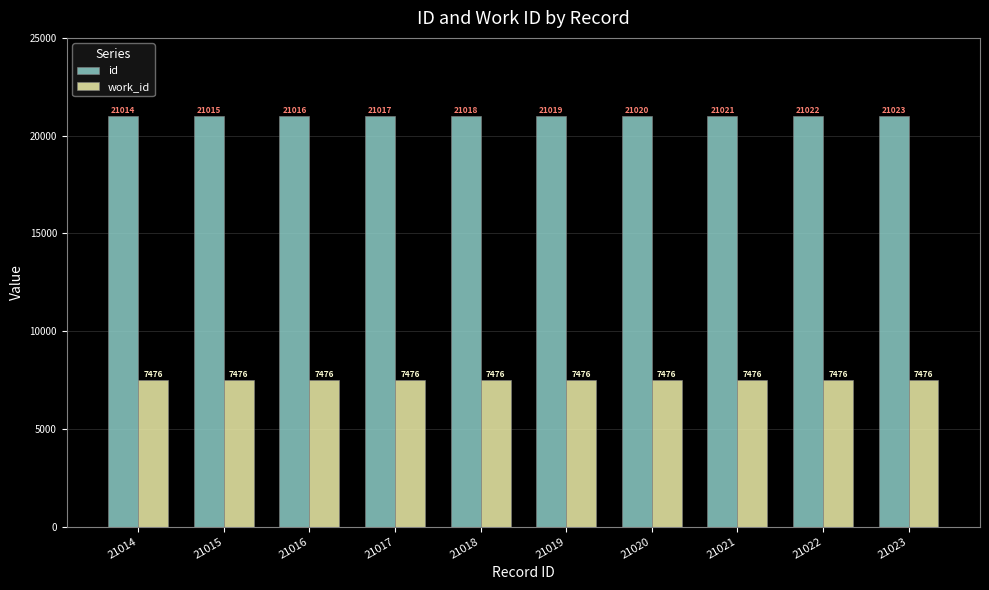

The id series shows 35588 at 21021. True or false?

False